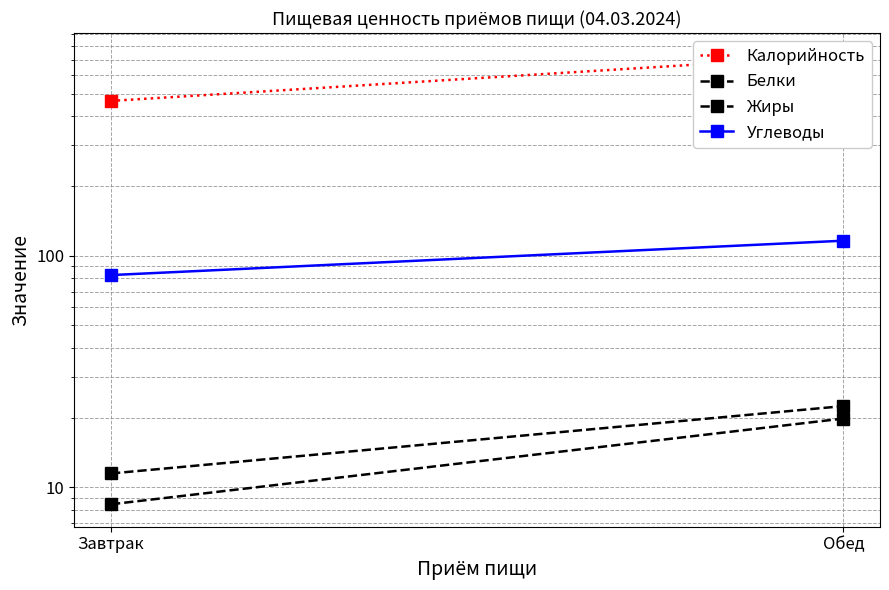

The value of Жиры at Обед is 19.8. True or false?

True